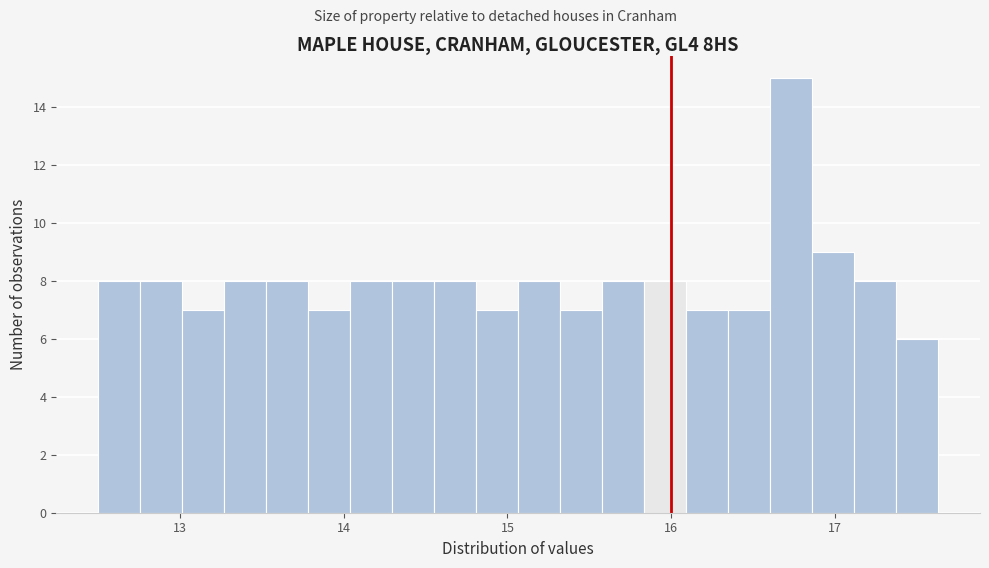

Around what value on the x-axis is the tallest bar? Give the approximate position of its centre, as read against the axis.

16.7